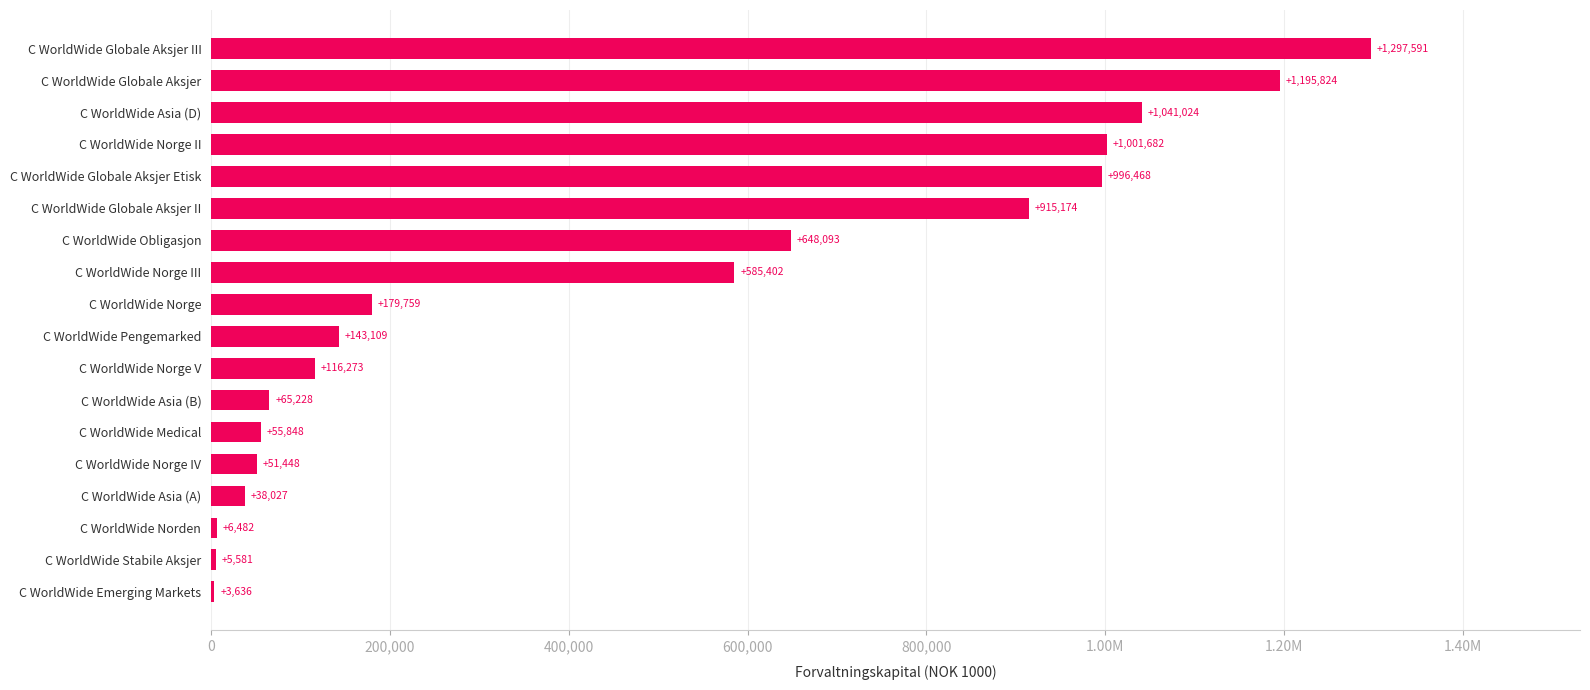

What is the sum of all values?

8346649